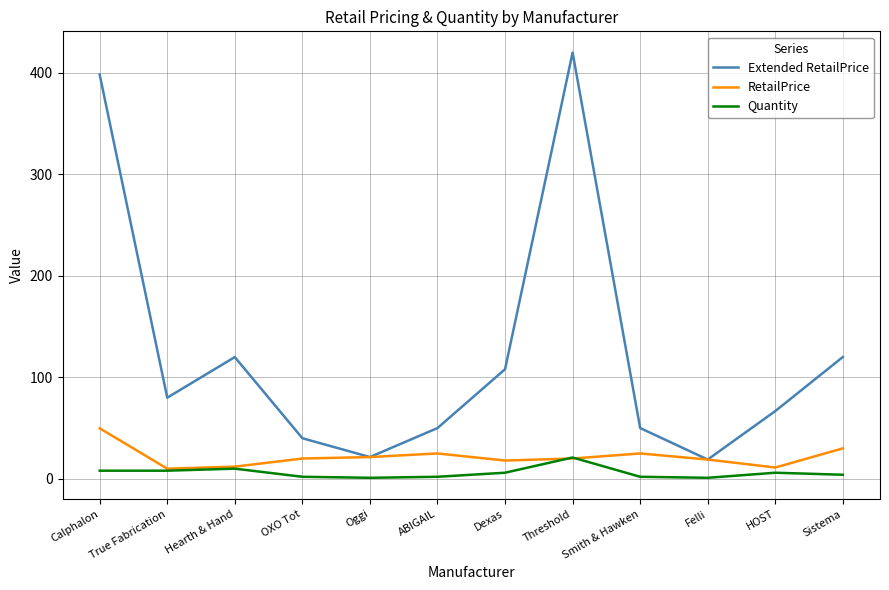

What is the minimum value shown in the chart?

1.0